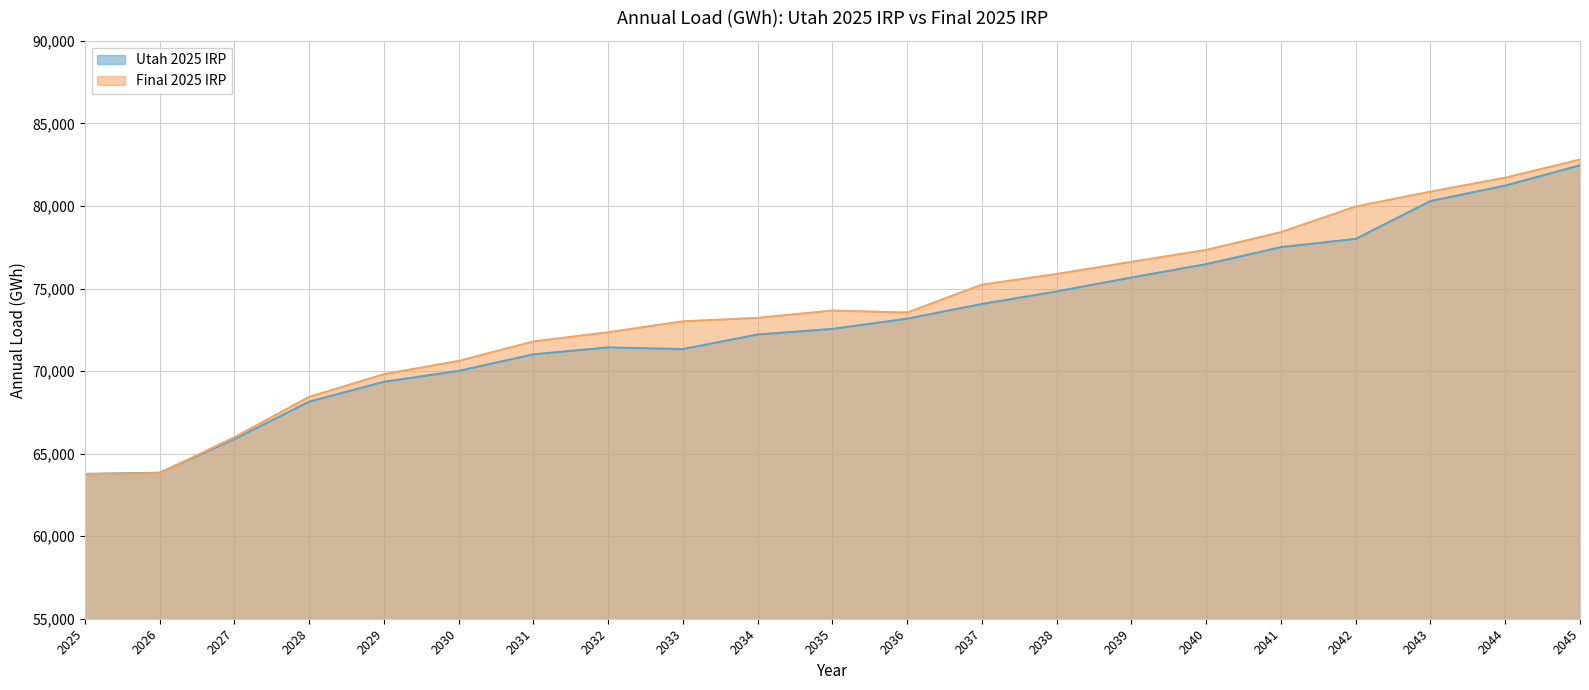

Rank the series at 2025 from lowest to highest value.

Final 2025 IRP, Utah 2025 IRP